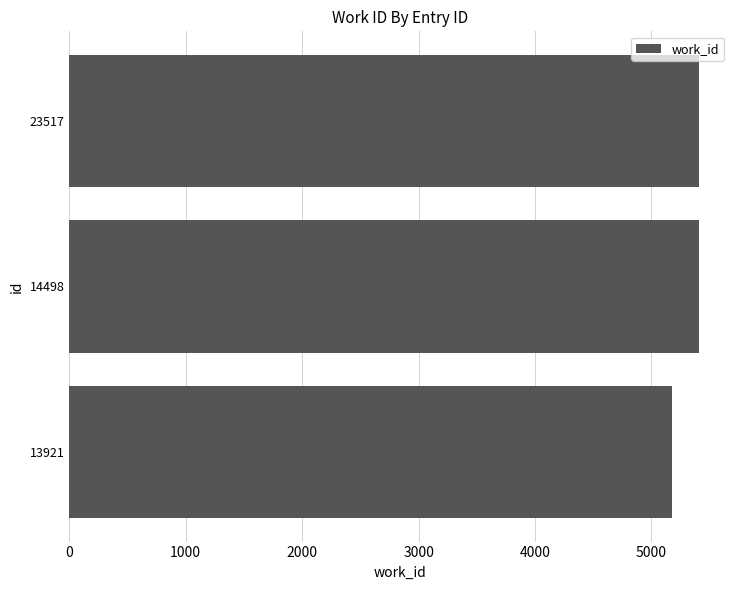

Reading bottom to top, extract all data points from this chart.

5175	5404	5404